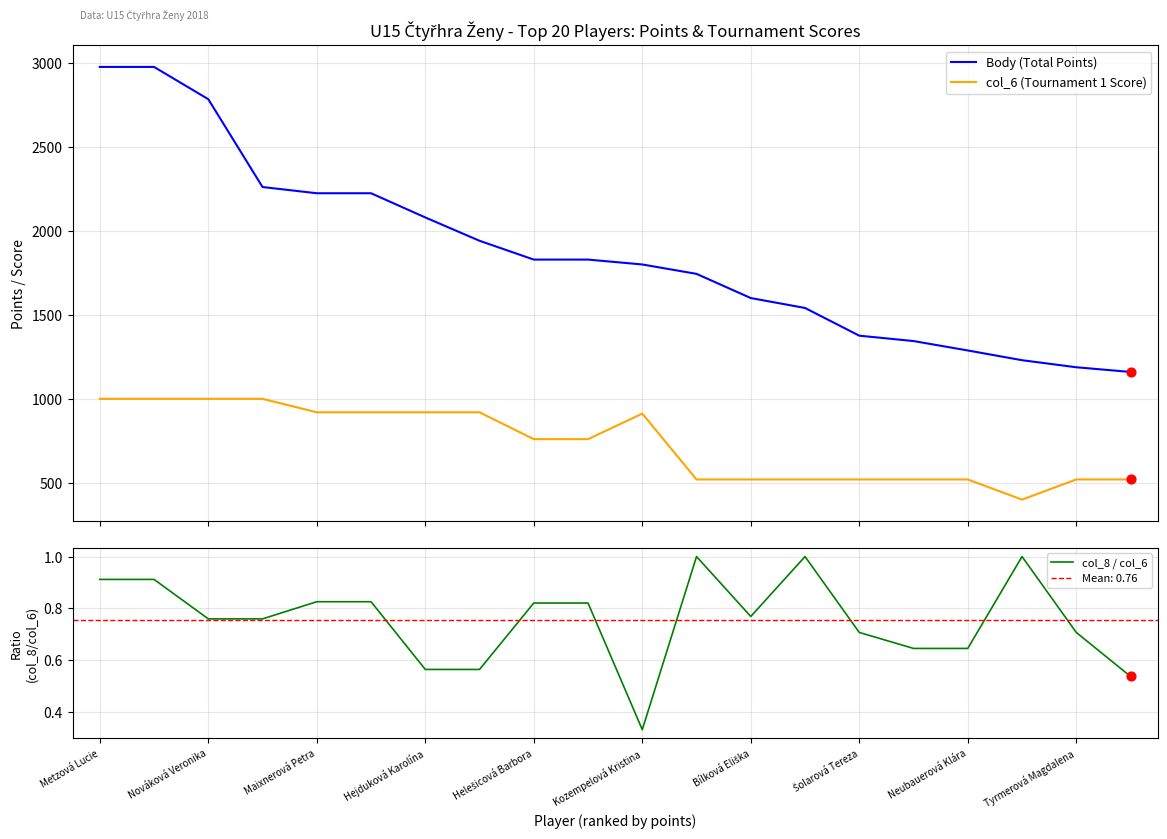

Which series has the widest spread of Y values?

Body (Total Points)